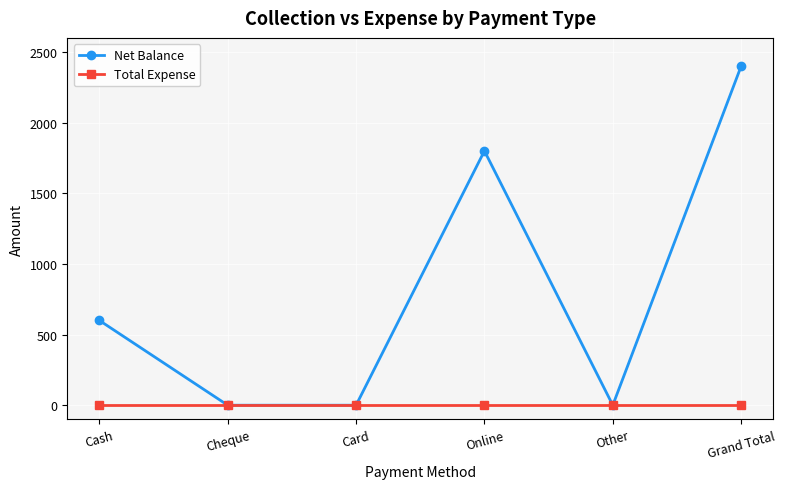

What is the sum of all Net Balance values?

4800